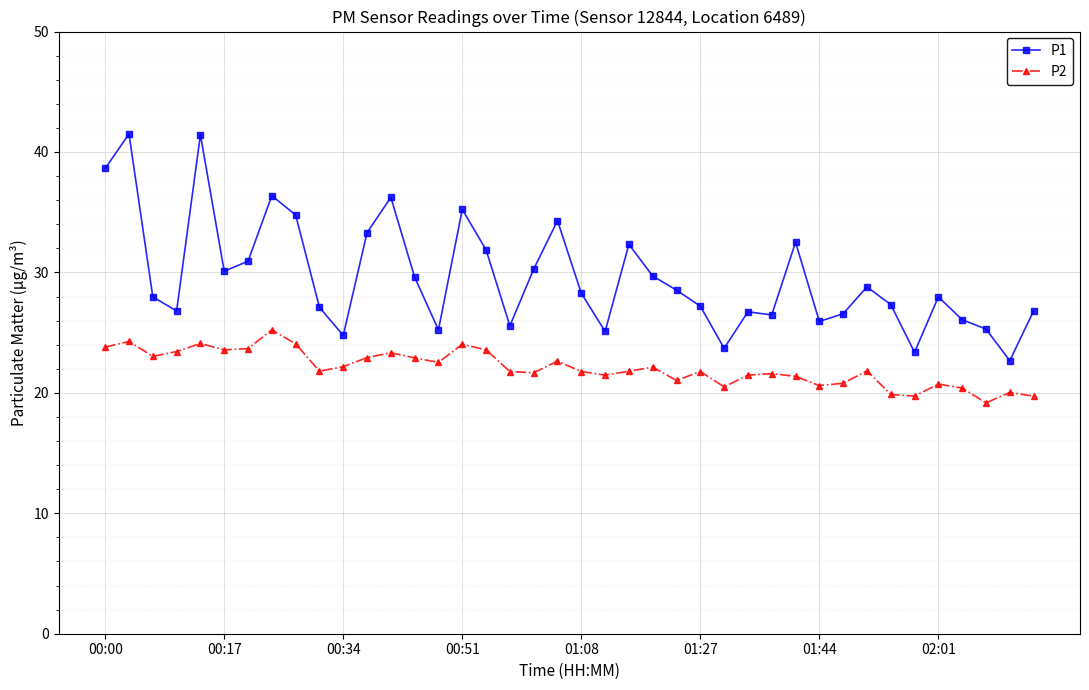

What is the average value of the P1 series?

29.6